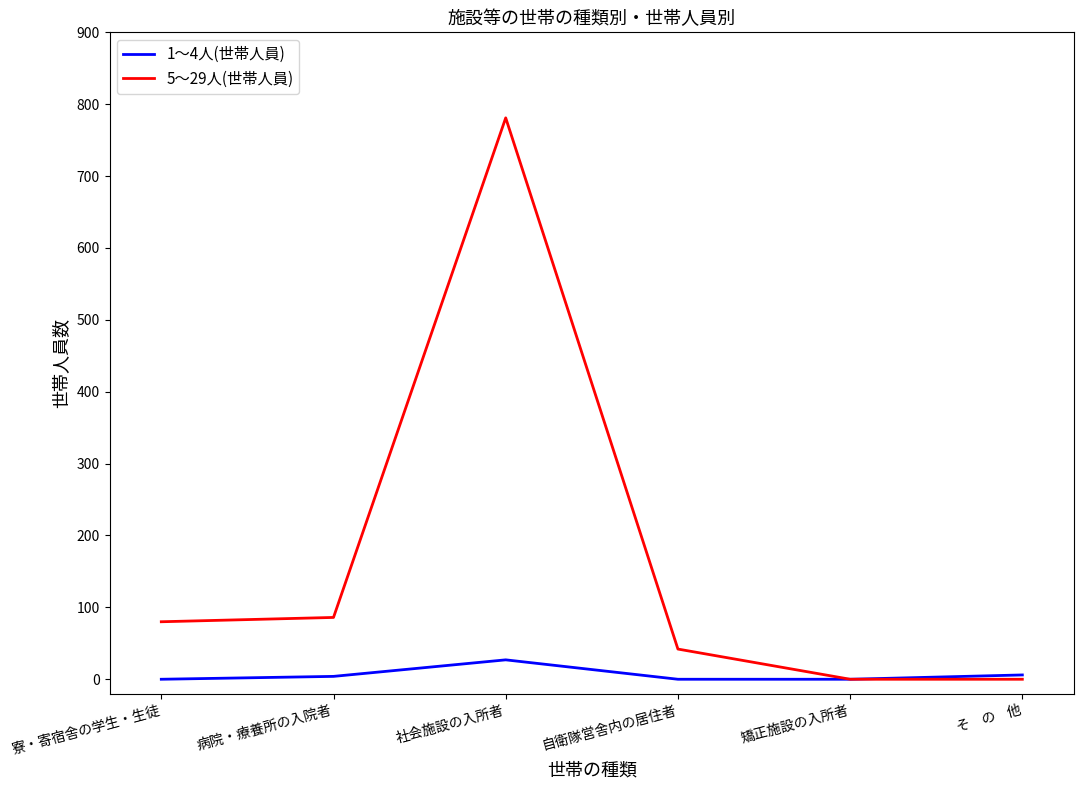

What is the sum of all 1～4人(世帯人員) values?

37